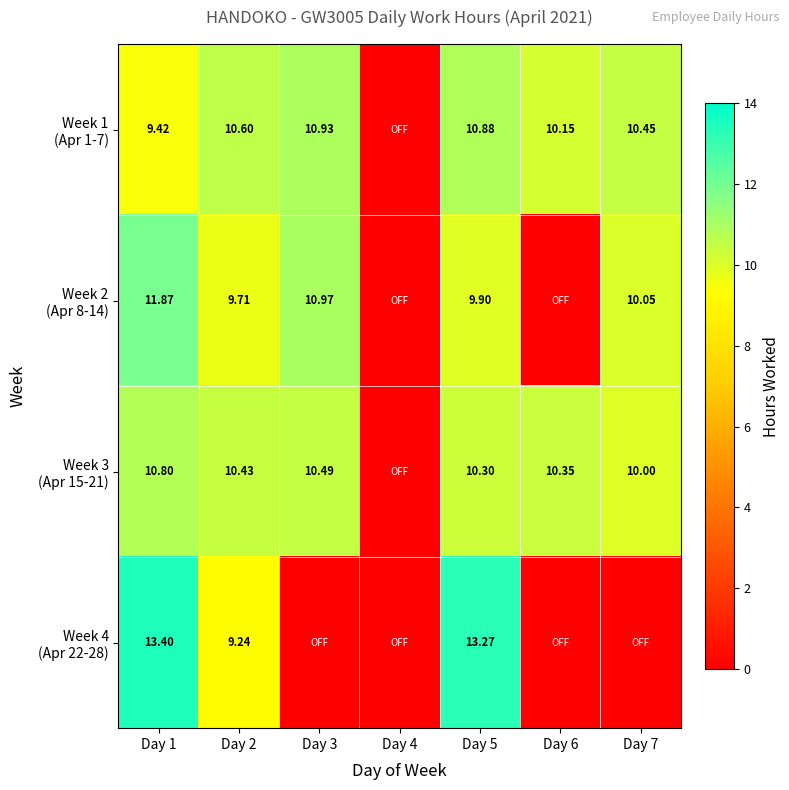

What is the difference between the maximum and minimum values in the Week 3 (Apr 15-21) series?

10.8